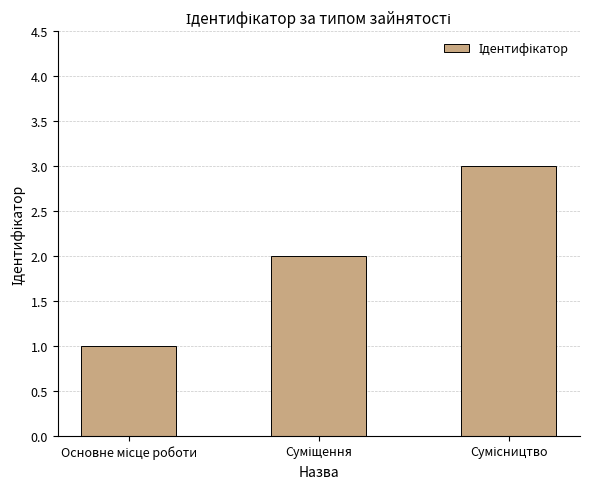

What is the sum of all values?

6